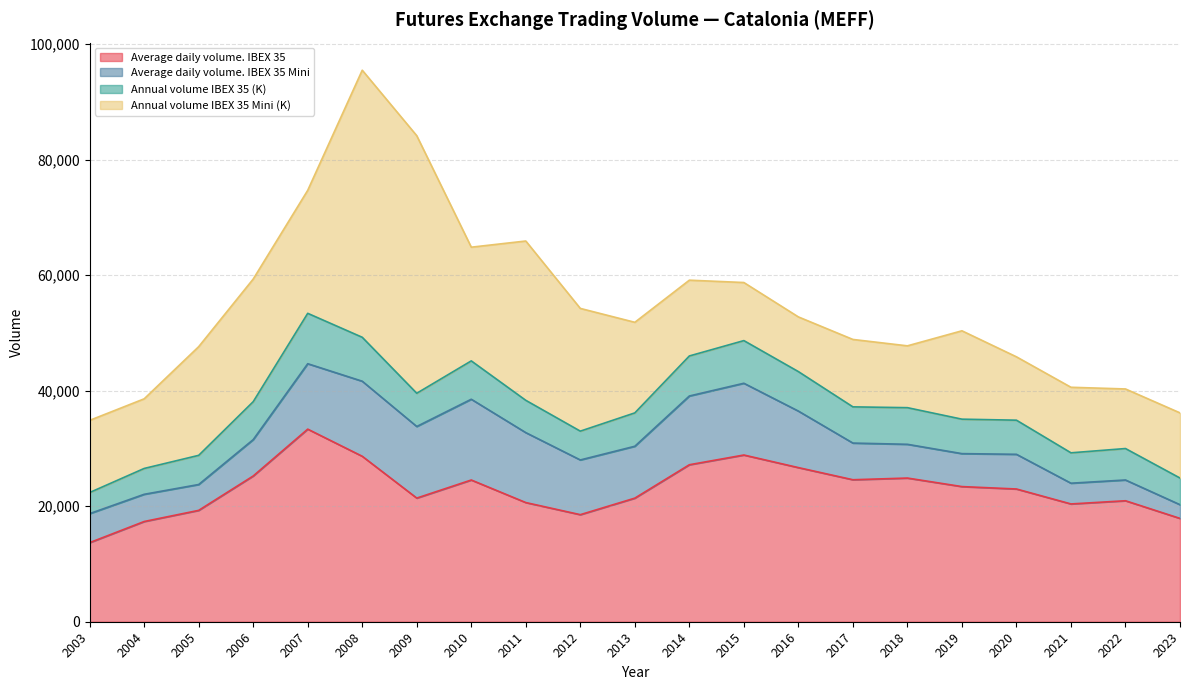

Is it true that Annual volume IBEX 35 (K) equals 3858 at 2019?

False